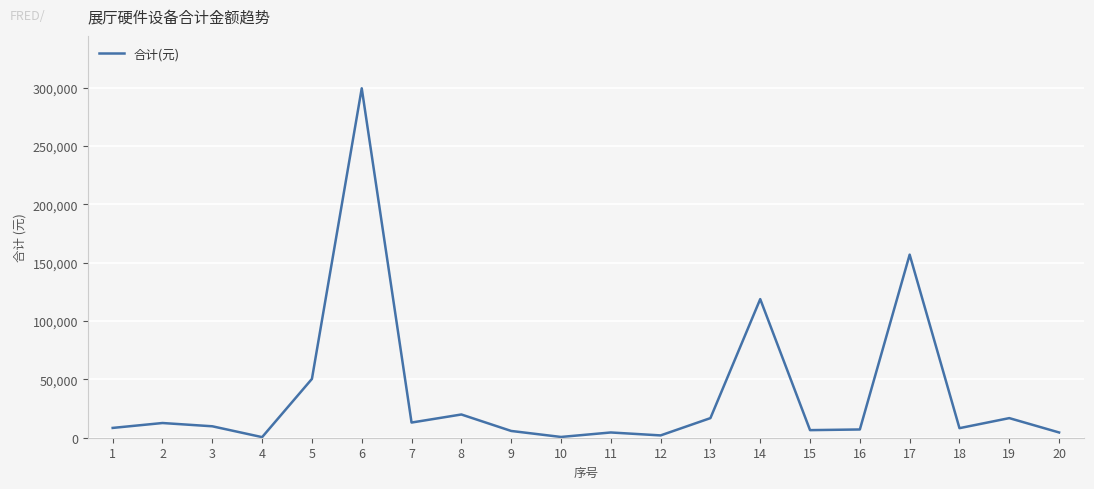

What is the greatest value displayed?

299404